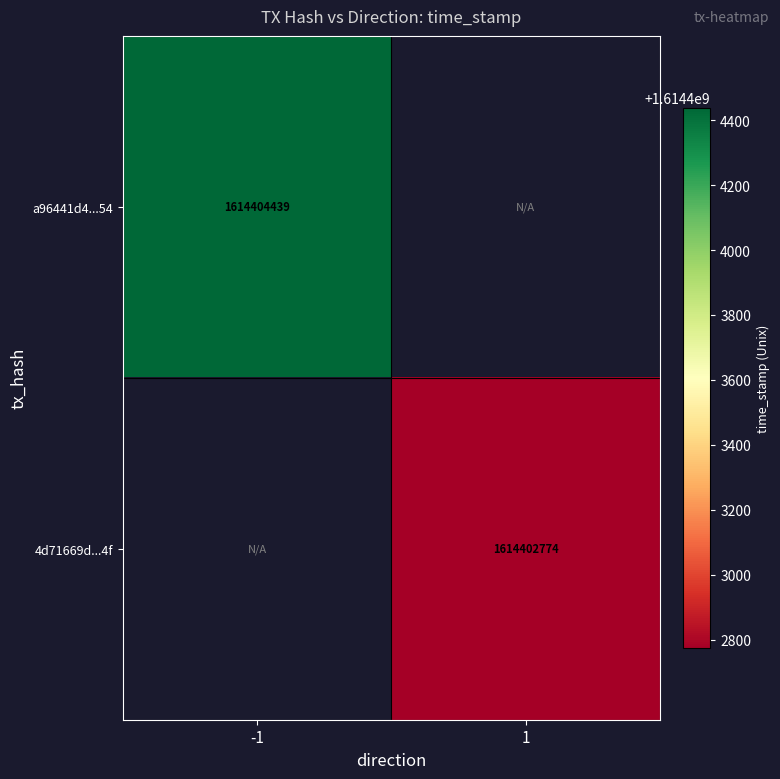

True or false: a96441d4...54 has a value of 1614404439 at -1.

True